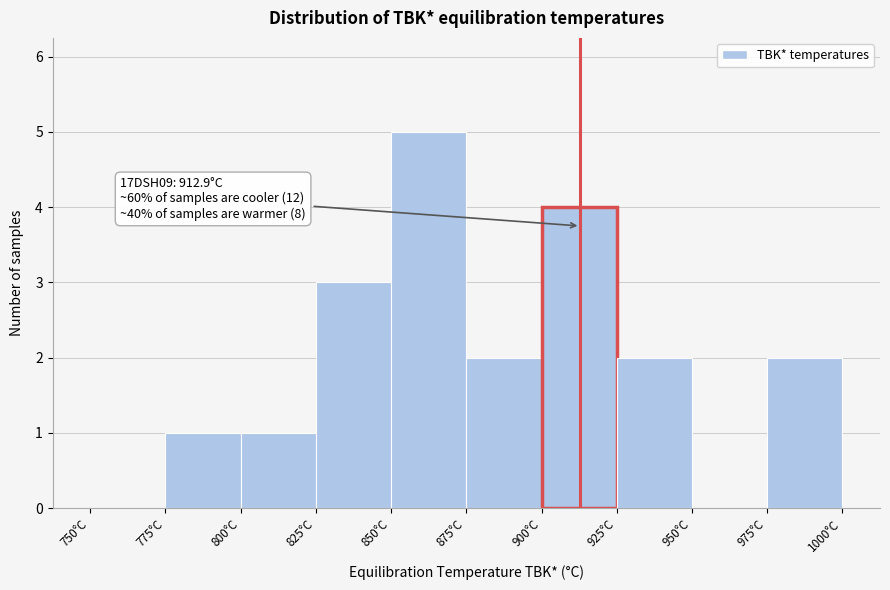

Which range on the x-axis has the tallest bar?

850 to 875